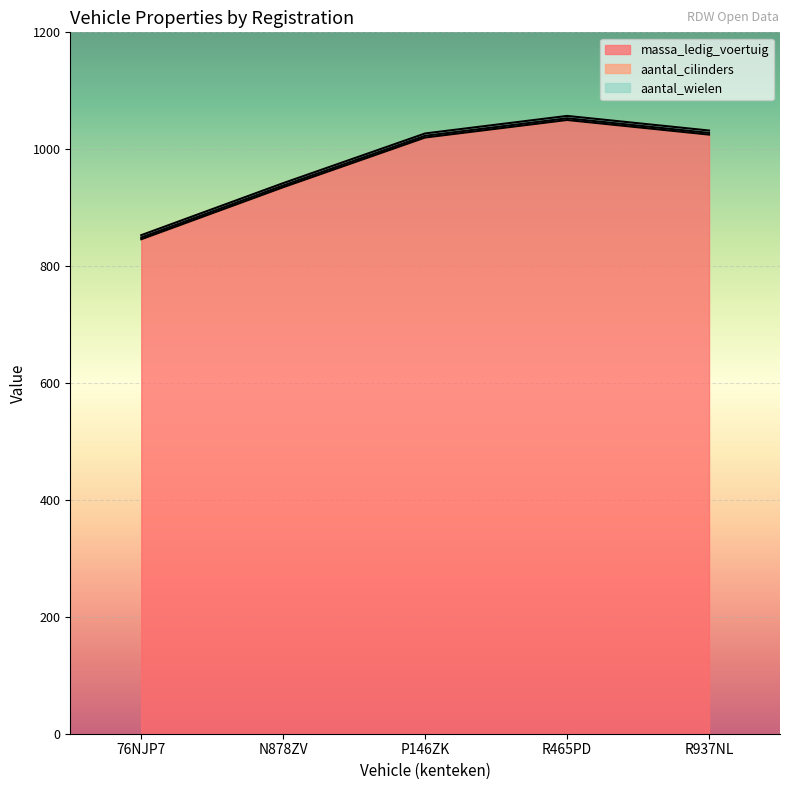

Reading left to right, what are all the values shown in this chart?

massa_ledig_voertuig: 76NJP7=846	N878ZV=935	P146ZK=1020	R465PD=1050	R937NL=1025
aantal_cilinders: 76NJP7=3	N878ZV=3	P146ZK=3	R465PD=3	R937NL=3
aantal_wielen: 76NJP7=4	N878ZV=4	P146ZK=4	R465PD=4	R937NL=4